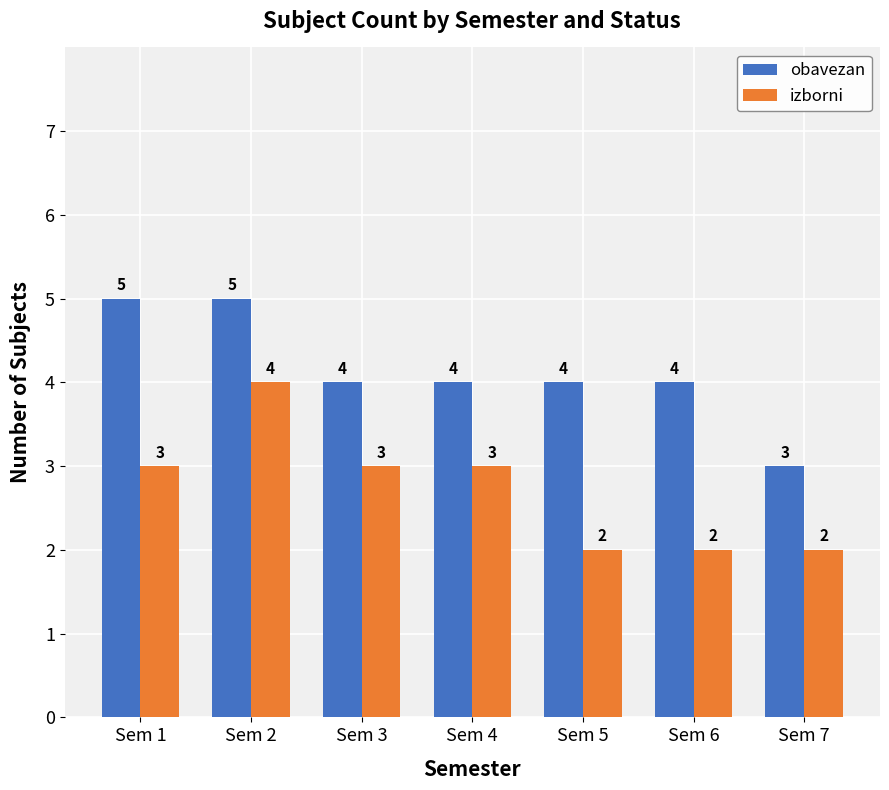

What is the total value across all series at Sem 4?

7